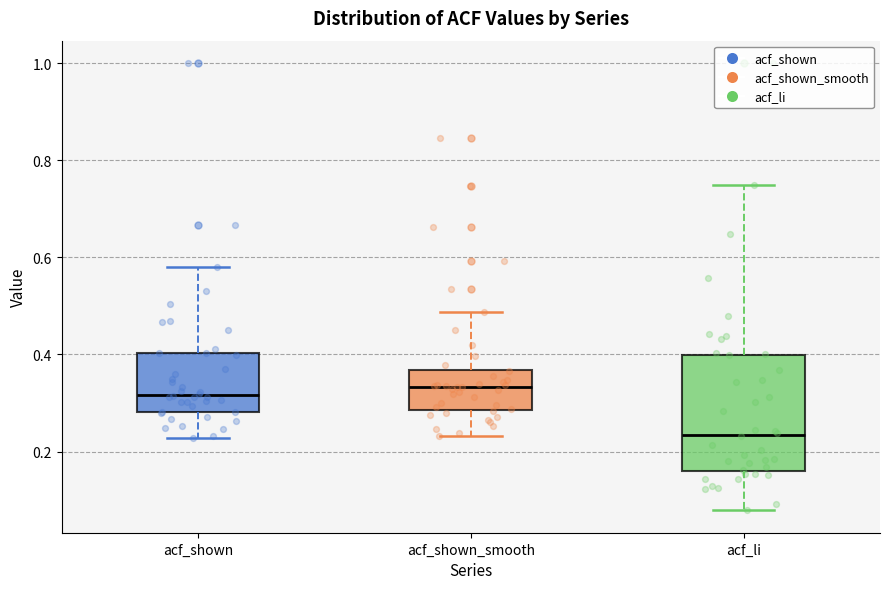

Reading left to right, transcribe this box plot: for each box, give where its median line is, the range the box spans, and where its two whiskers end, as read against the y-axis. The values are not printed on the chart, so give them approximately, as read against the axis.

acf_shown: median 0.32, box 0.28 to 0.40, whiskers 0.22 to 0.58
acf_shown_smooth: median 0.34, box 0.28 to 0.36, whiskers 0.24 to 0.48
acf_li: median 0.24, box 0.16 to 0.40, whiskers 0.08 to 0.74